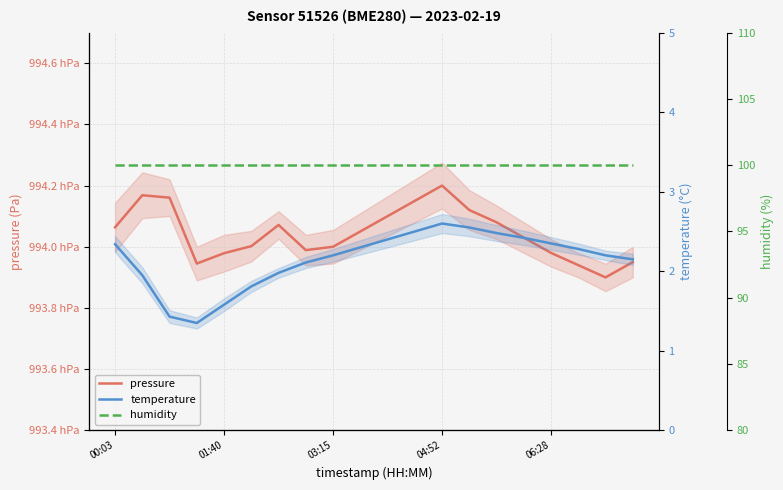

True or false: temperature has a value of 0.6 at 03:15.

False